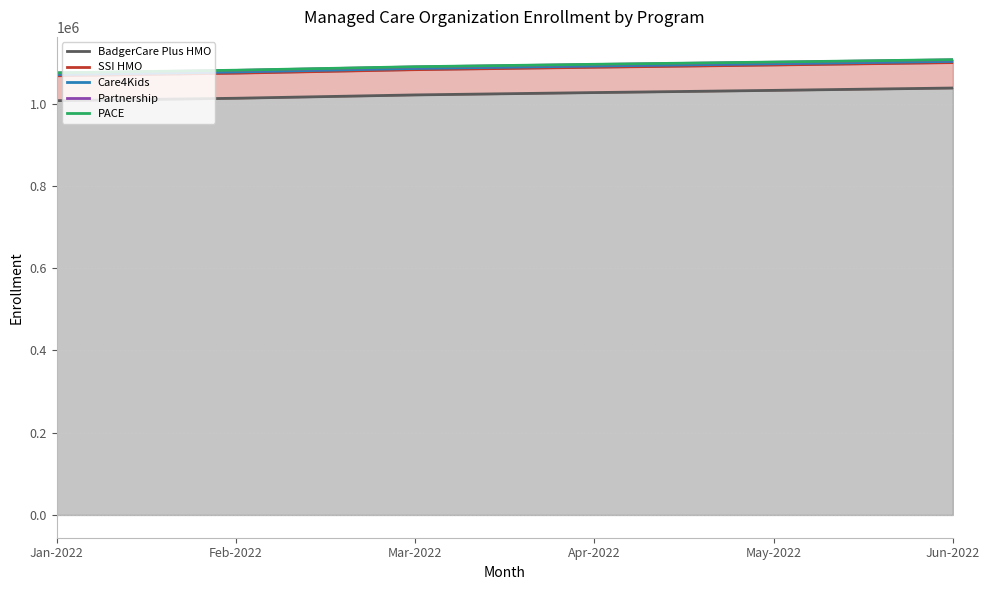

At which category does the chart reach its peak across all series?

Jun-2022